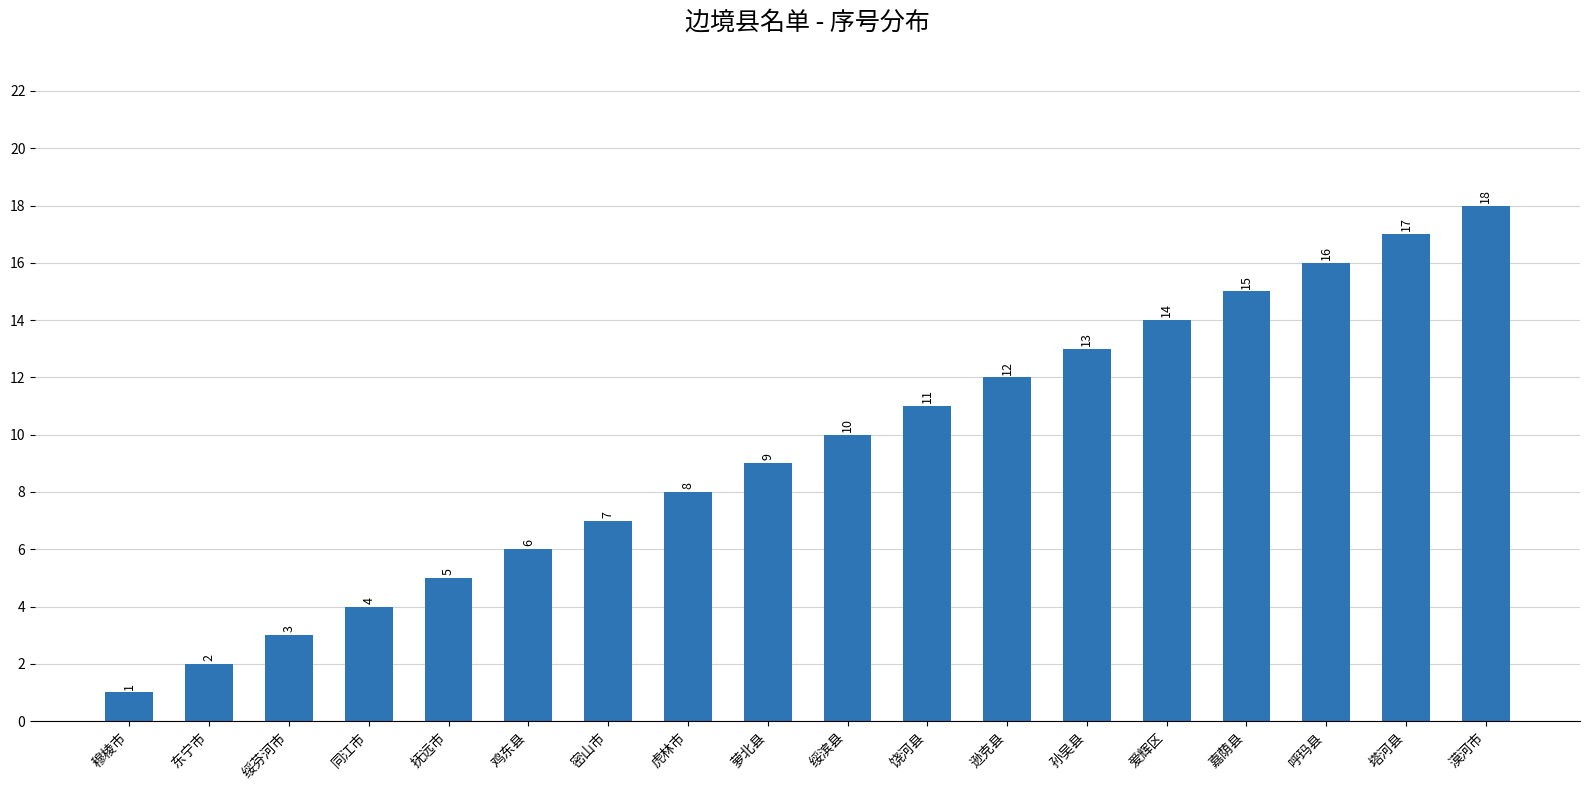

What is the difference between the maximum and minimum values?

17